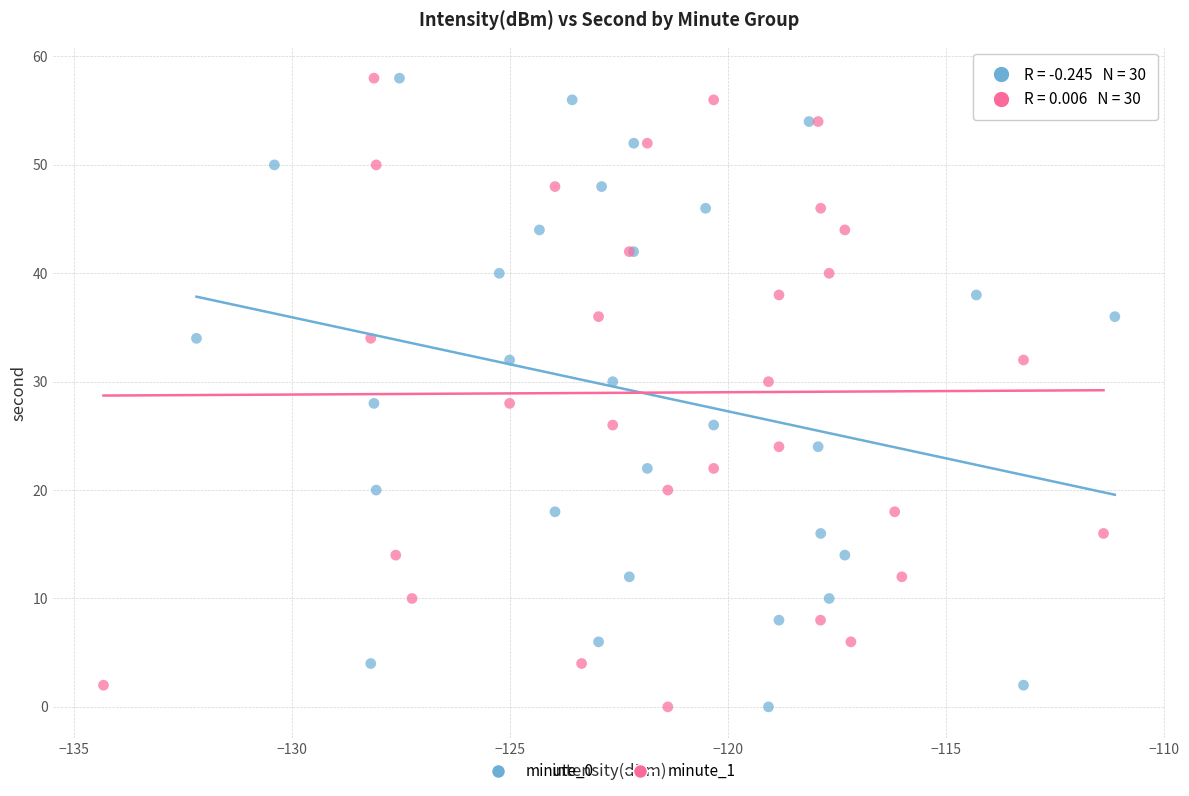

What are all the series names shown in the legend?

minute_0, minute_1